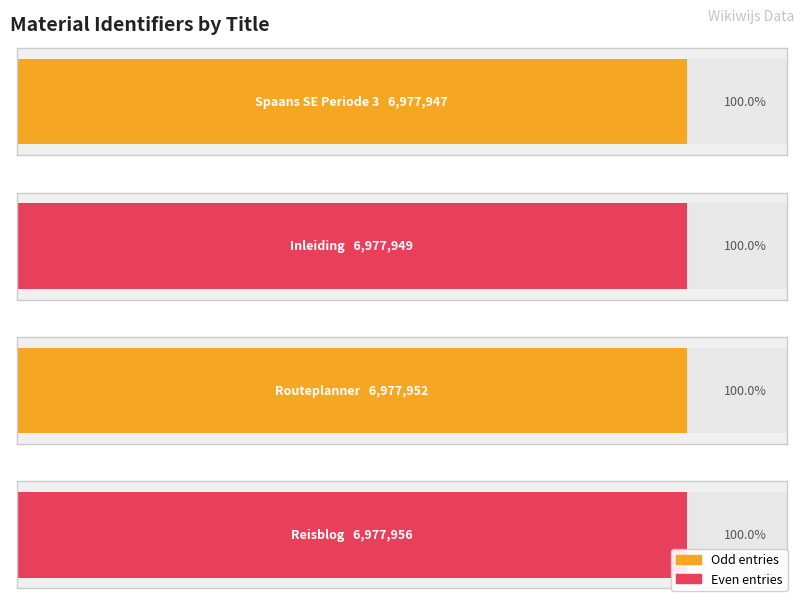

How many values are between 6977949 and 6977956?

3